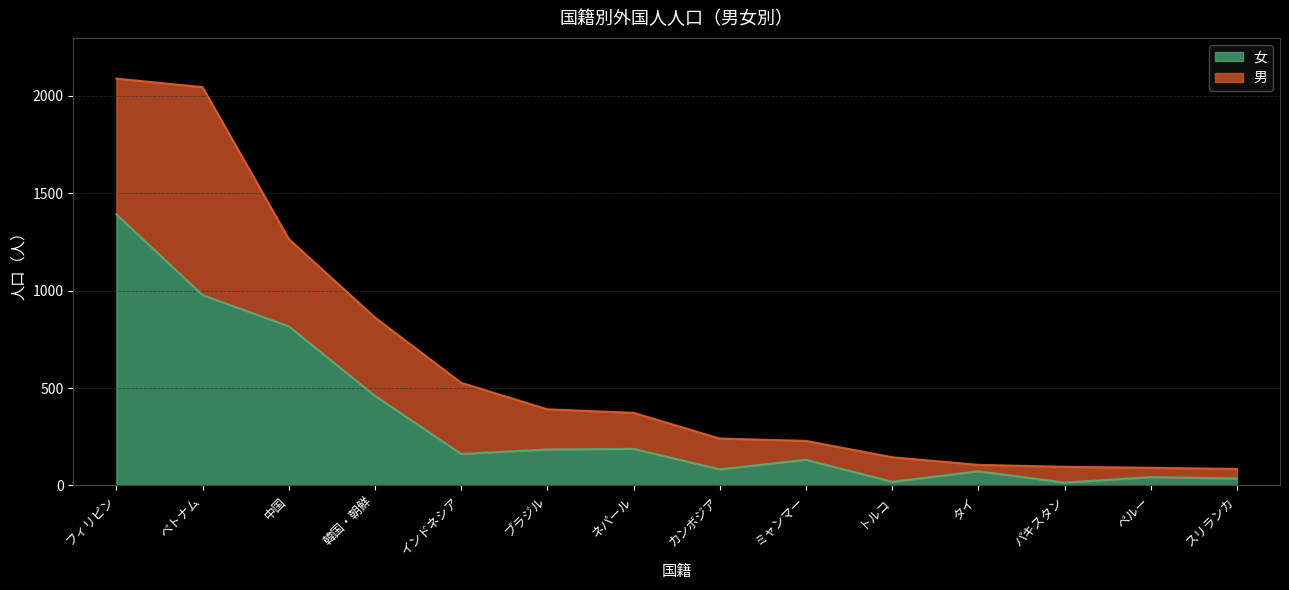

Reading left to right, extract all data points from this chart.

フィリピン=1391	ベトナム=977	中国=817	韓国・朝鮮=460	インドネシア=162	ブラジル=185	ネパール=188	カンボジア=83	ミャンマー=132	トルコ=19	タイ=73	パキスタン=15	ペルー=43	スリランカ=36